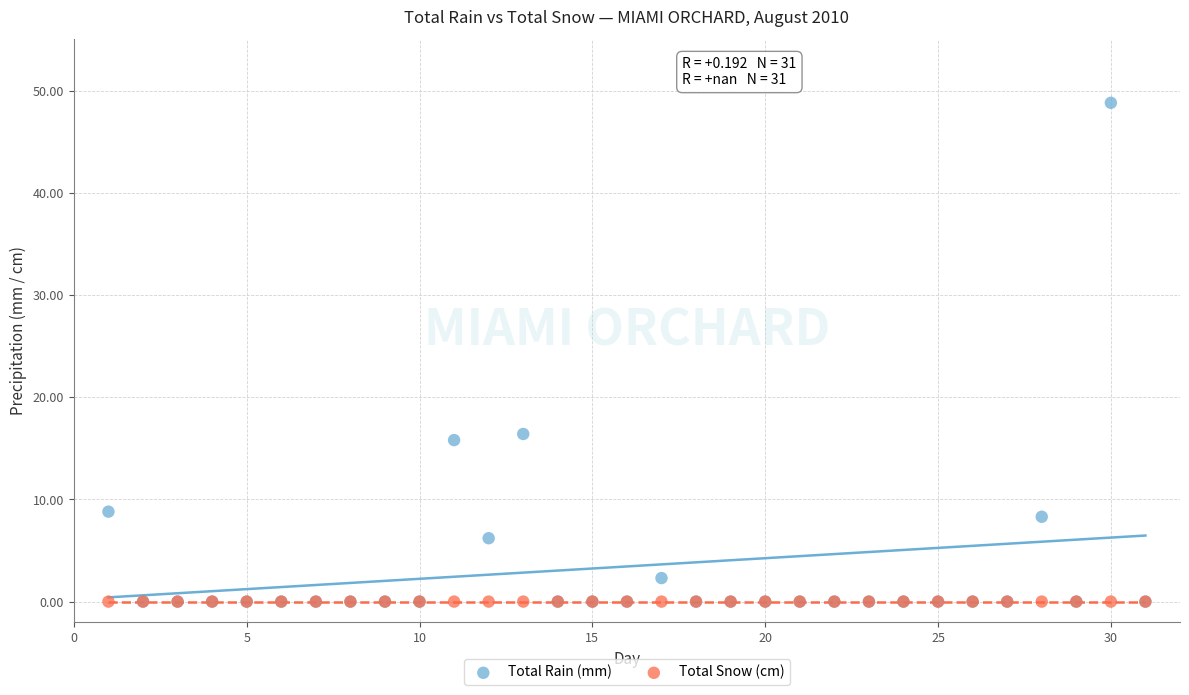

Across all series, what Y value is closest to 24?

16.4